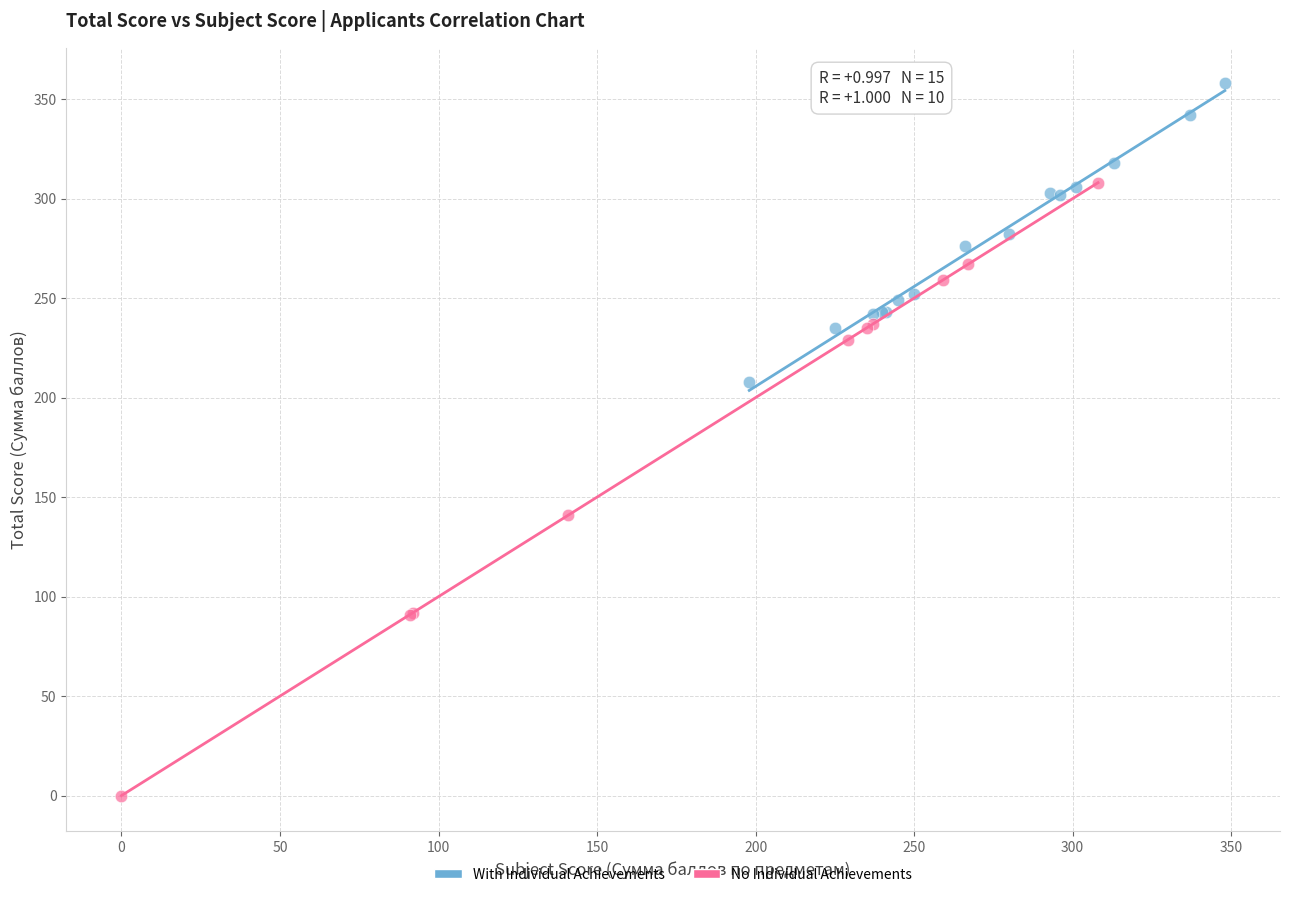

Which series contains the highest Y value?

With Individual Achievements